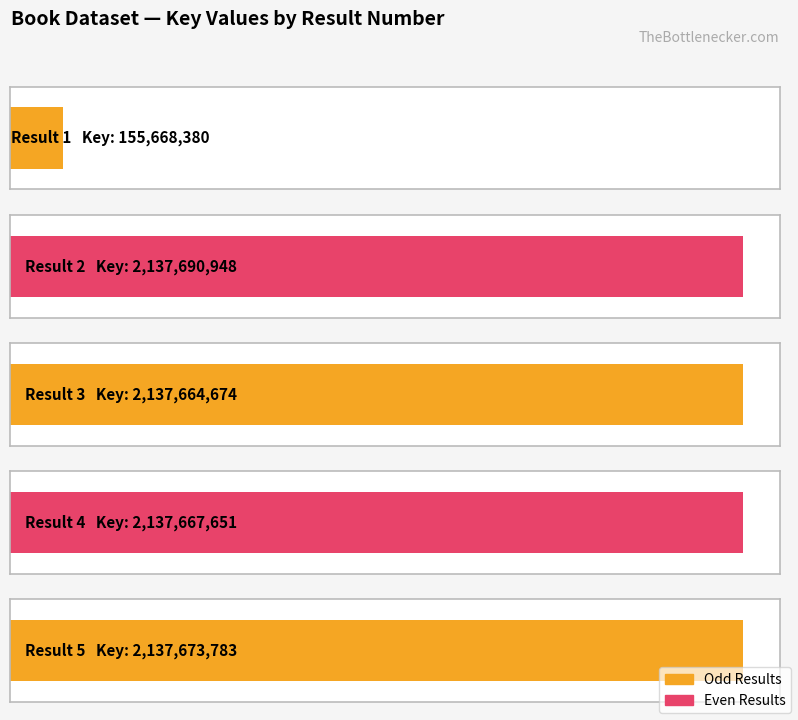

True or false: the data shows 2137690948 at 2.

True